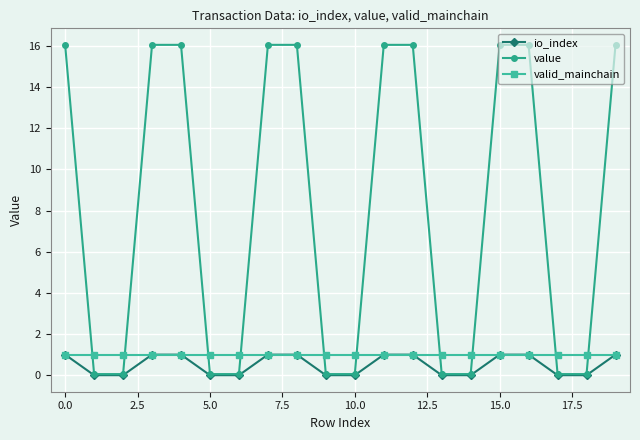

How many values in the value series exceed 16?

10